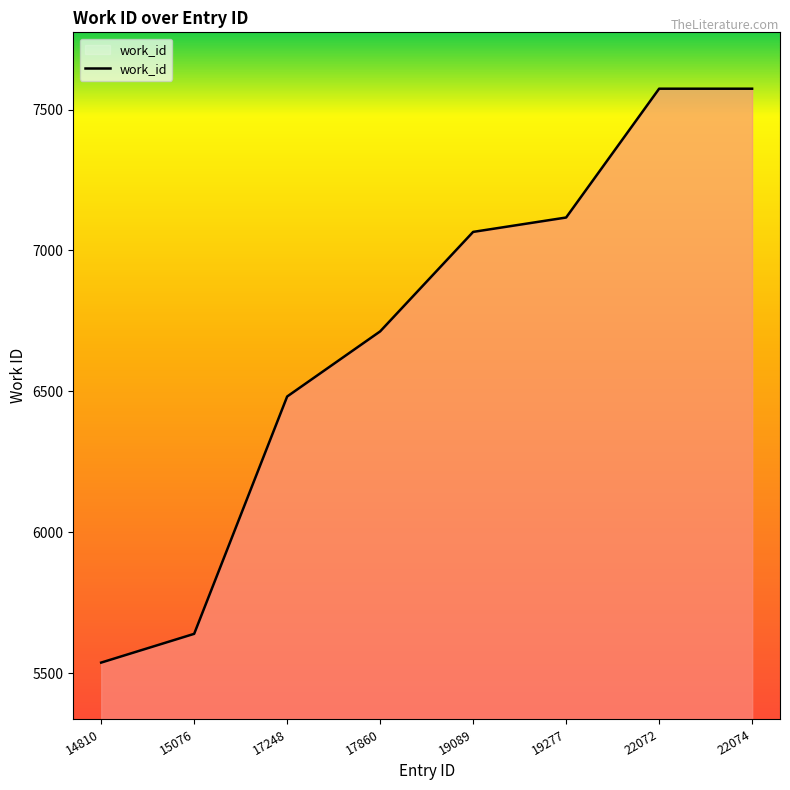

What is the change in value from 15076 to 17248?

+842